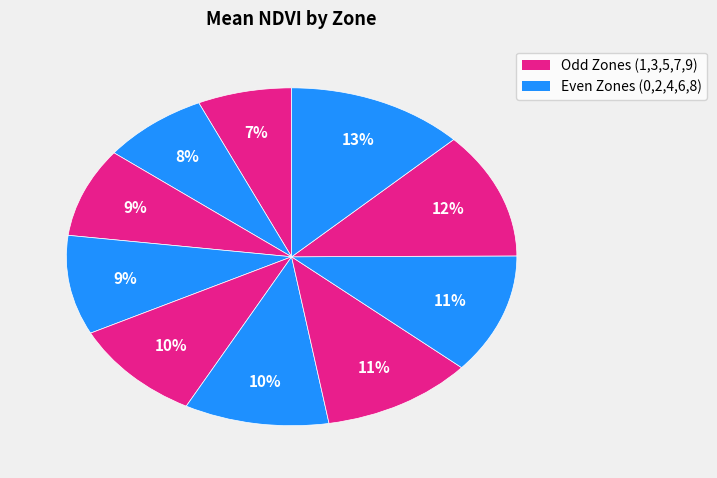

Is there any slice that represents more than half of the pie?

No